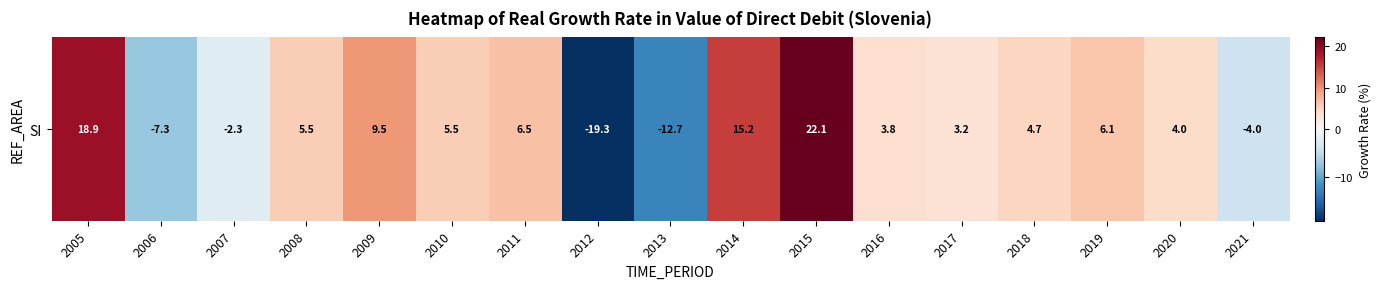

How many values are above zero?

12